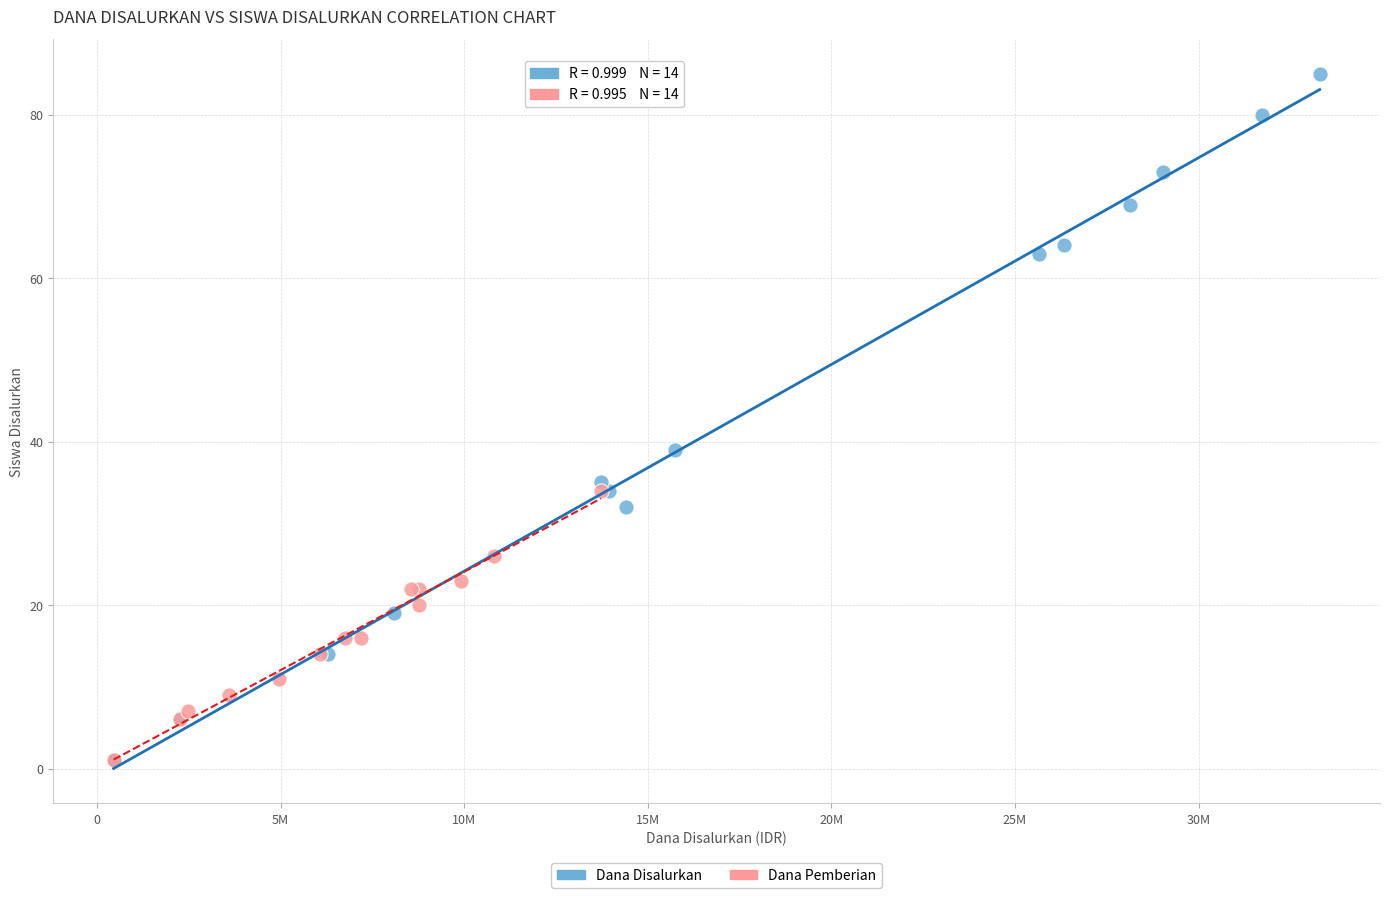

Which series contains the highest Y value?

Dana Disalurkan